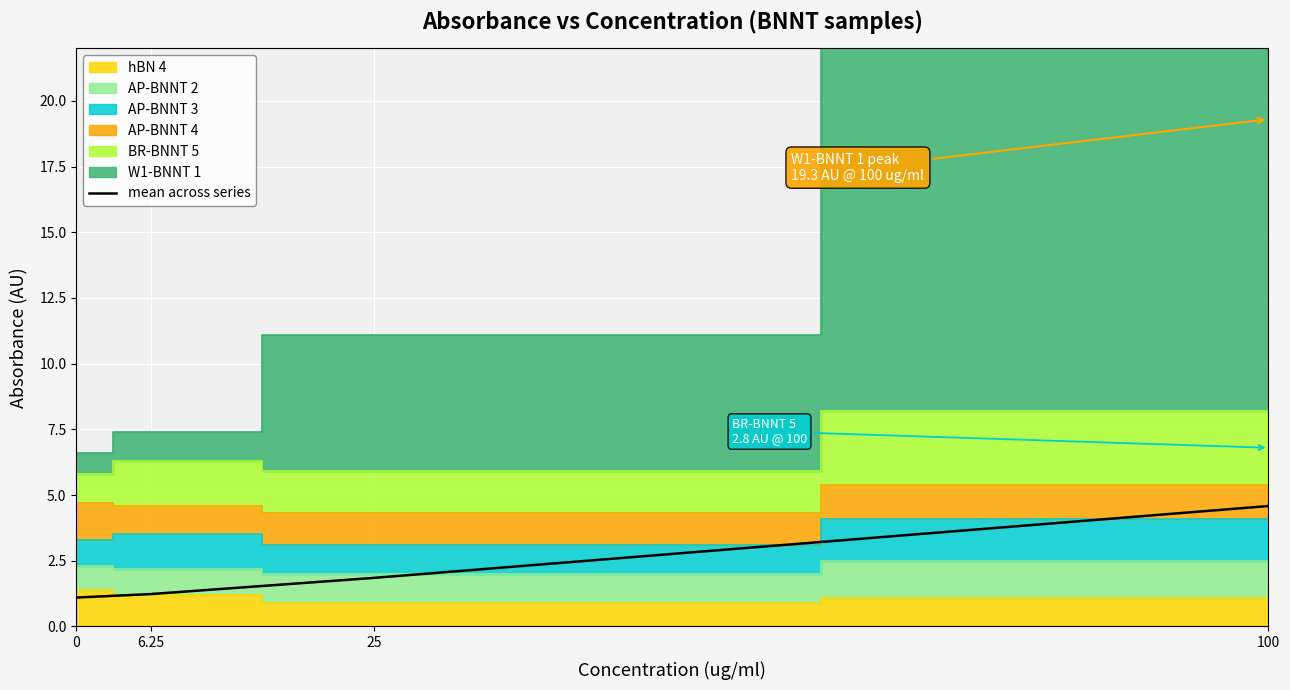

The chart shows a value of 1.9 at 100. True or false?

False